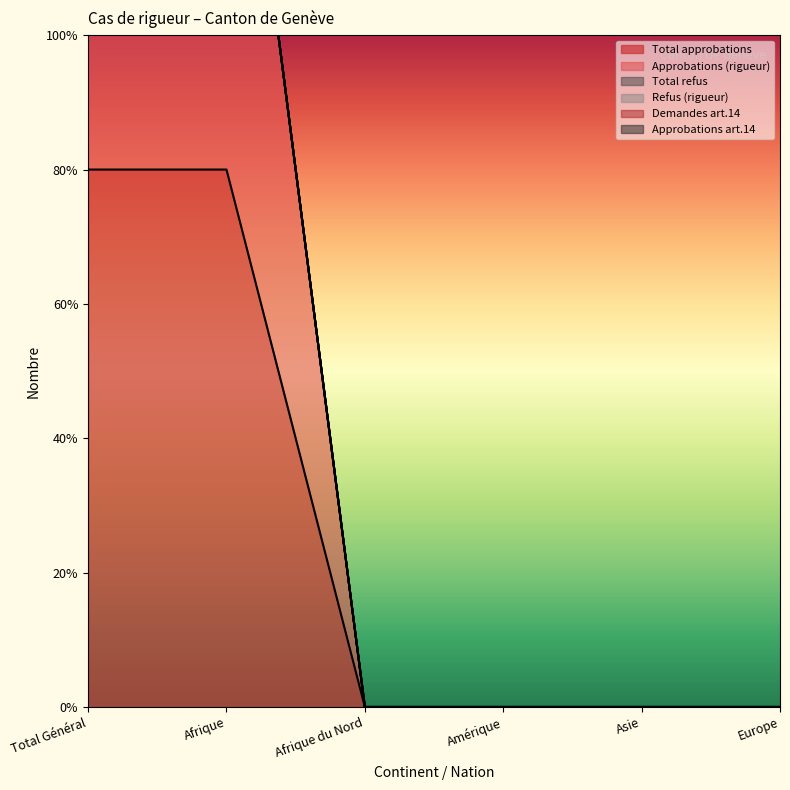

What is the difference between the Approbations (rigueur) values at Afrique du Nord and Total Général?

8